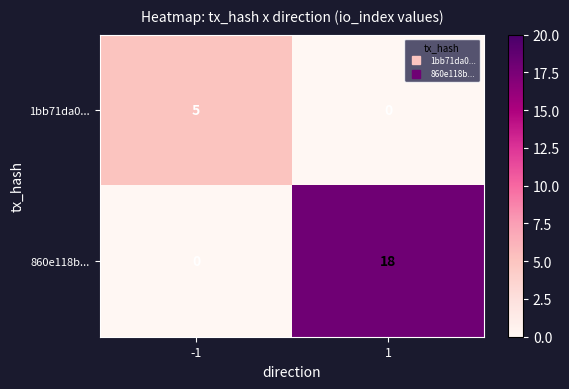

What is the difference between the maximum and minimum values in the 1bb71da0... series?

5